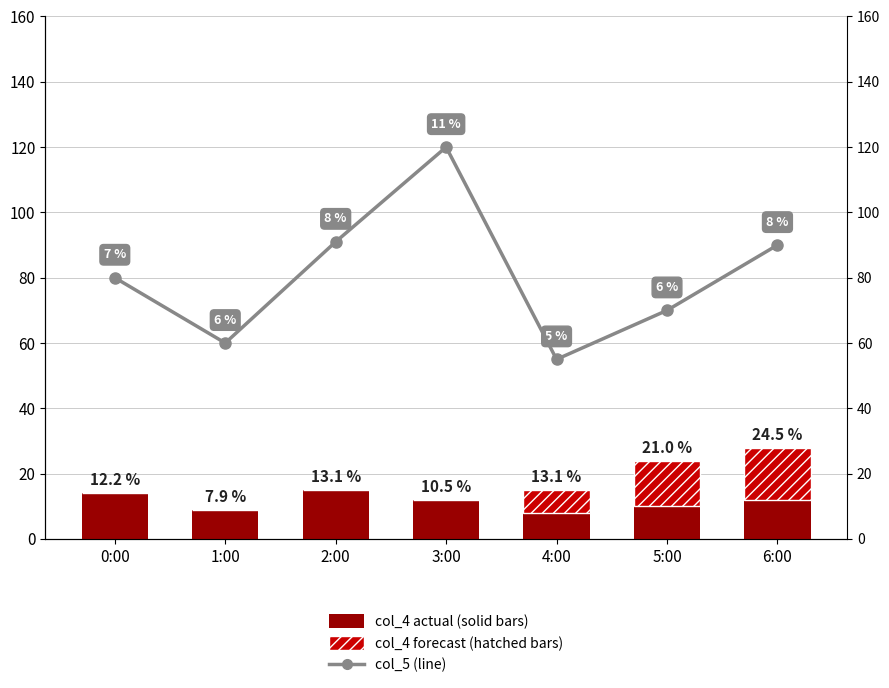

How many values in the col_4 actual (solid) series exceed 12?

2